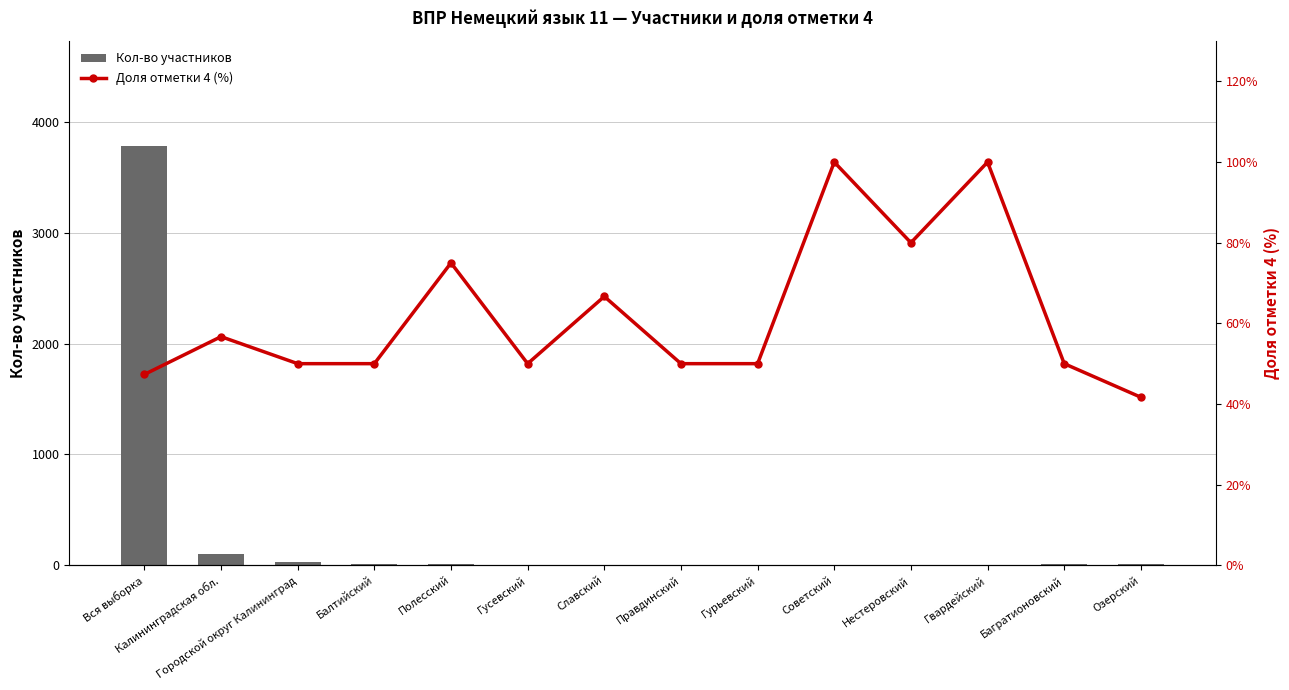

What is the difference between the highest and lowest values at Советский?

99.0